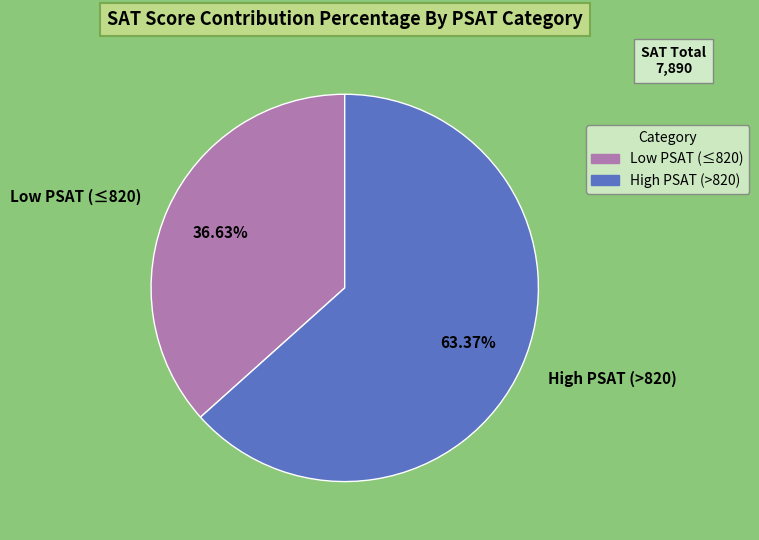

Is there any slice that represents more than half of the pie?

Yes